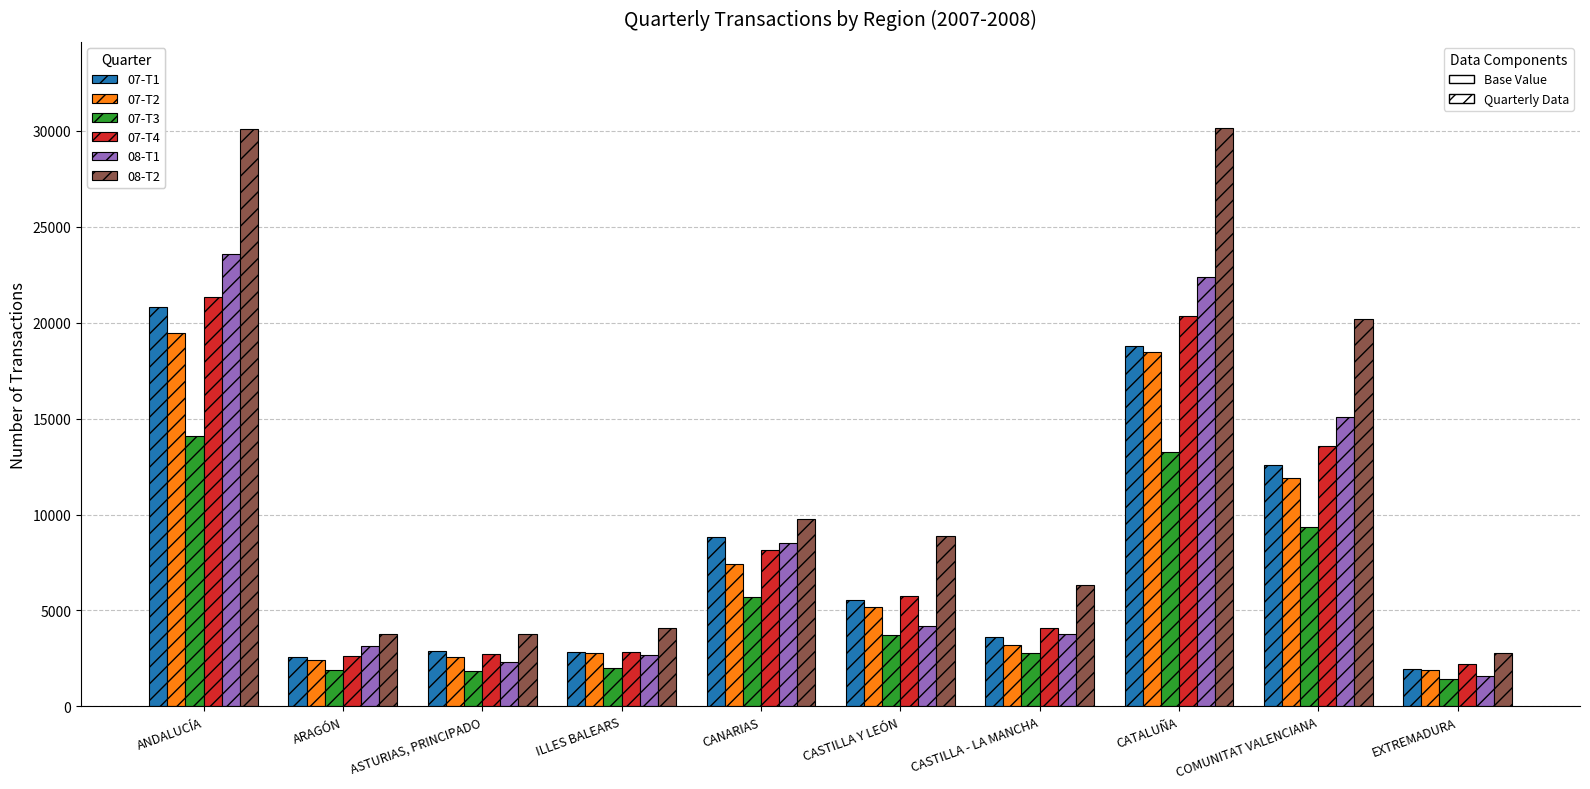

How many data points does each series have?

10